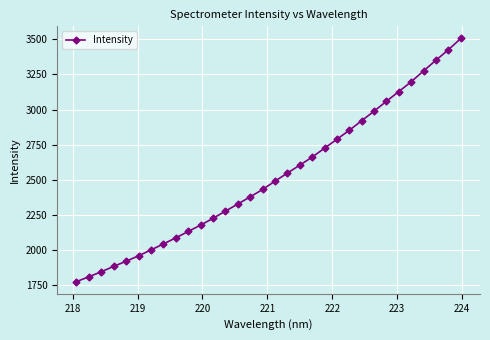

What is the difference between the maximum and minimum values?

1729.2